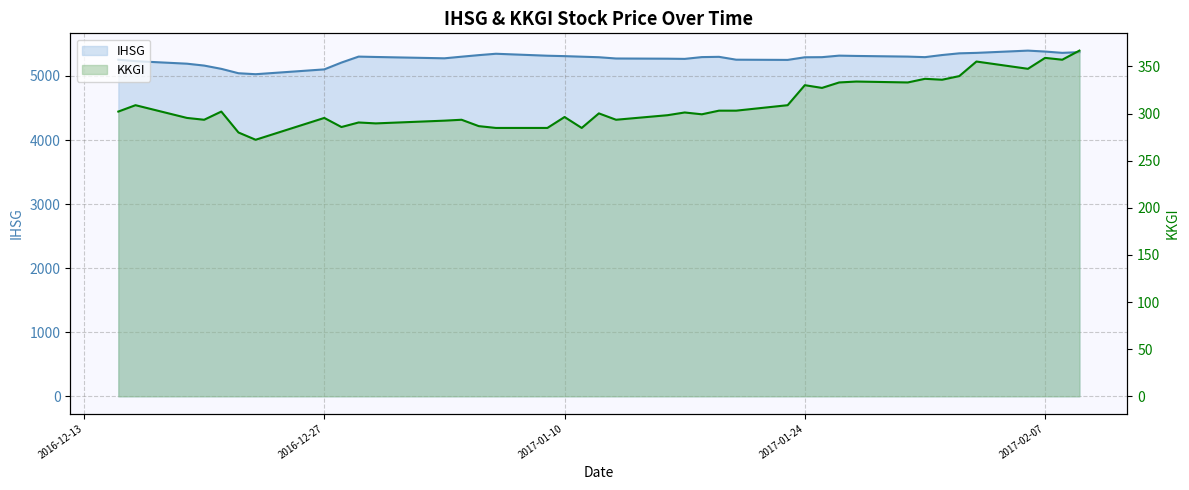

At which label does IHSG first exceed 5294?

2016-12-29